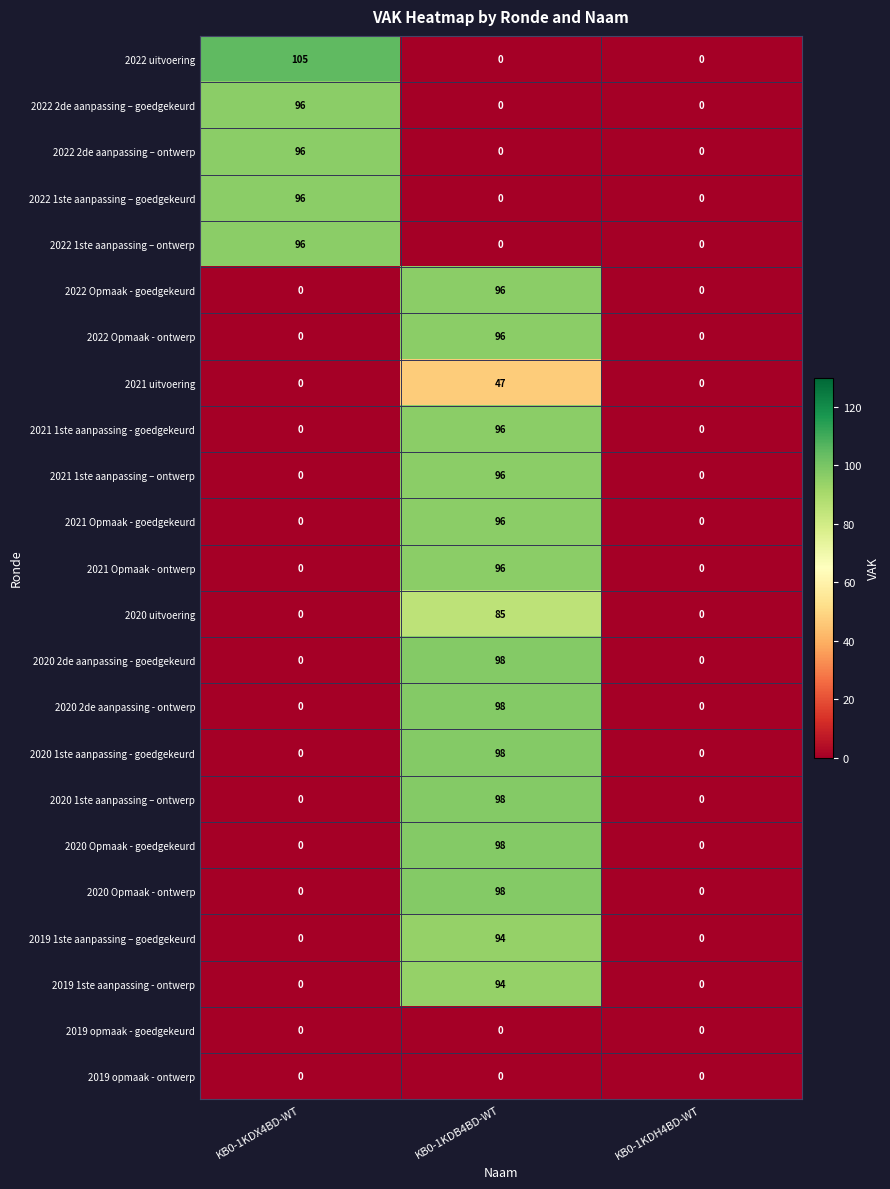

Which category has the highest value across all series?

KB0-1KDX4BD-WT